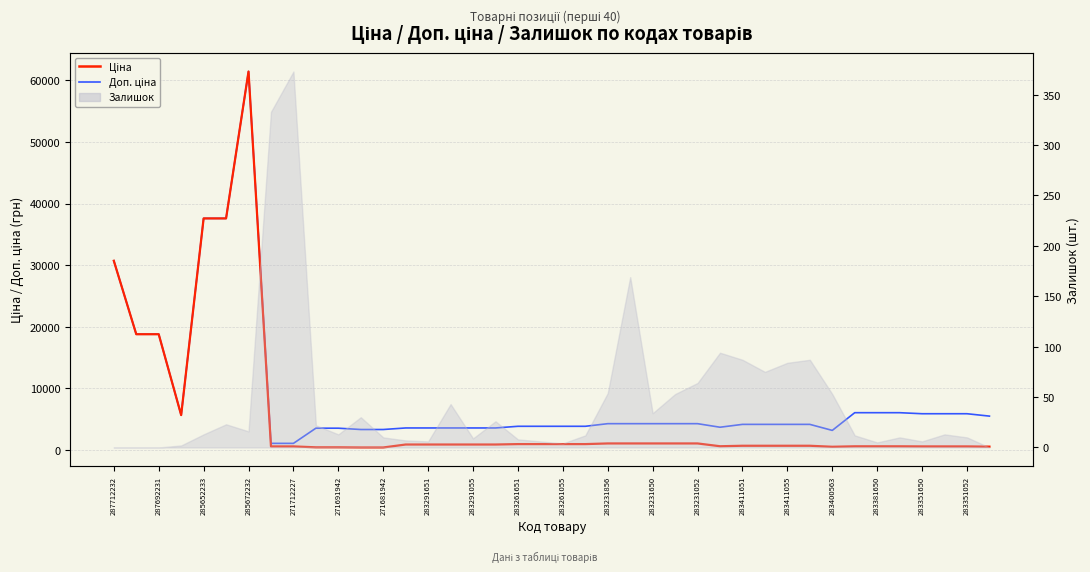

True or false: Ціна has more than 2 interior local peaks.

False